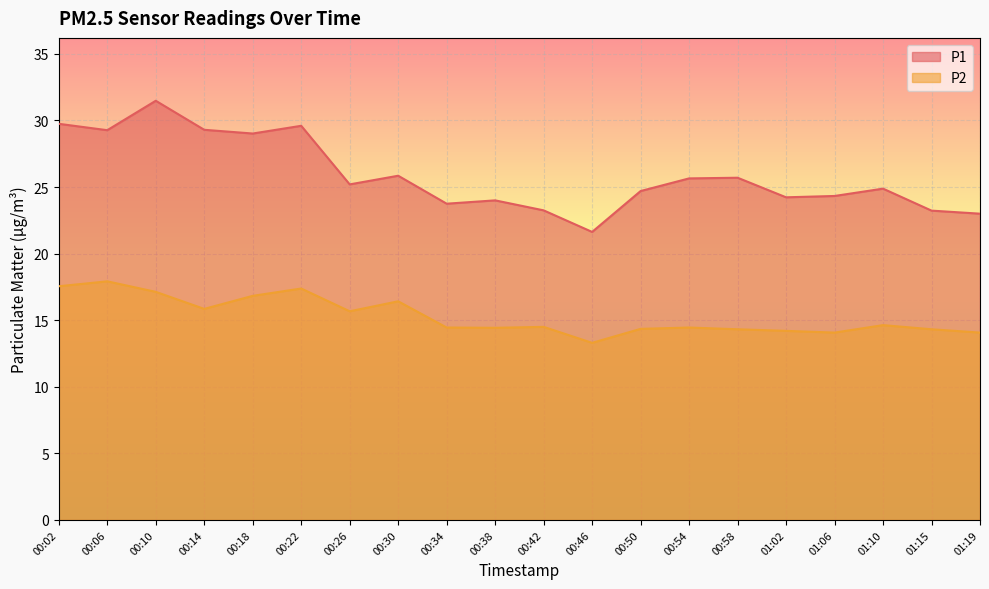

What is the difference between the P1 values at 00:22 and 01:15?

6.4